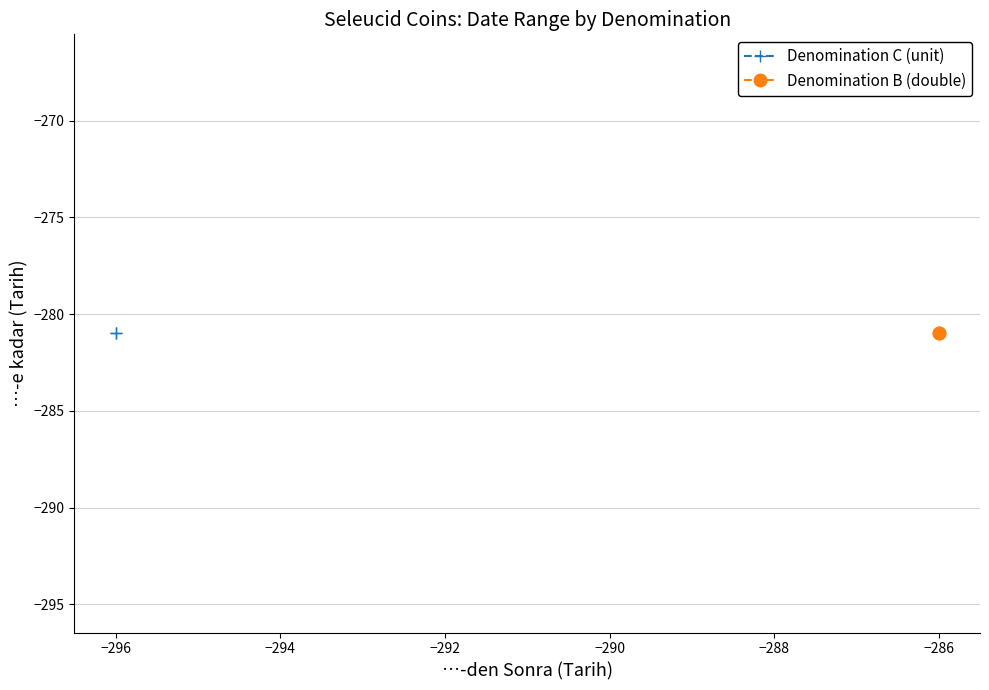

Which series has the largest total across all categories?

Denomination B (double)